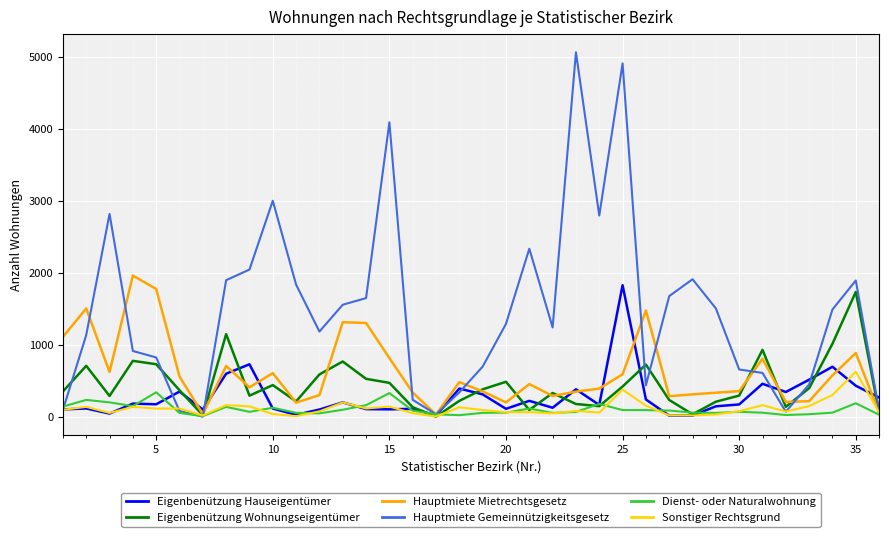

Which series has the widest spread of values?

Hauptmiete Gemeinnützigkeitsgesetz